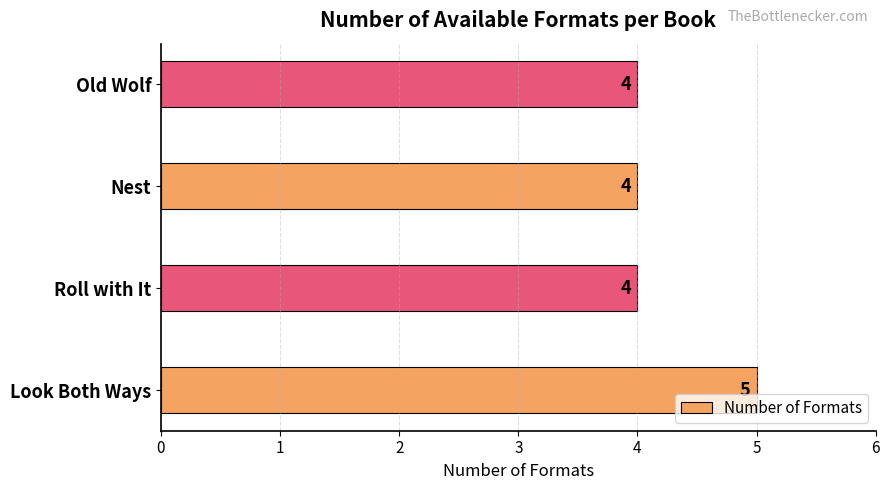

How many values are between 4 and 5?

4